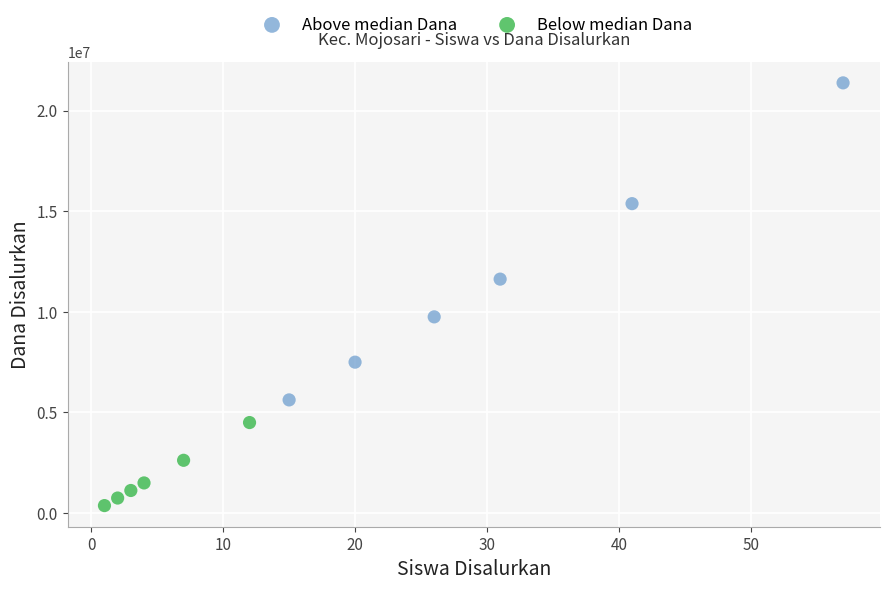

What are all the series names shown in the legend?

Above median Dana, Below median Dana